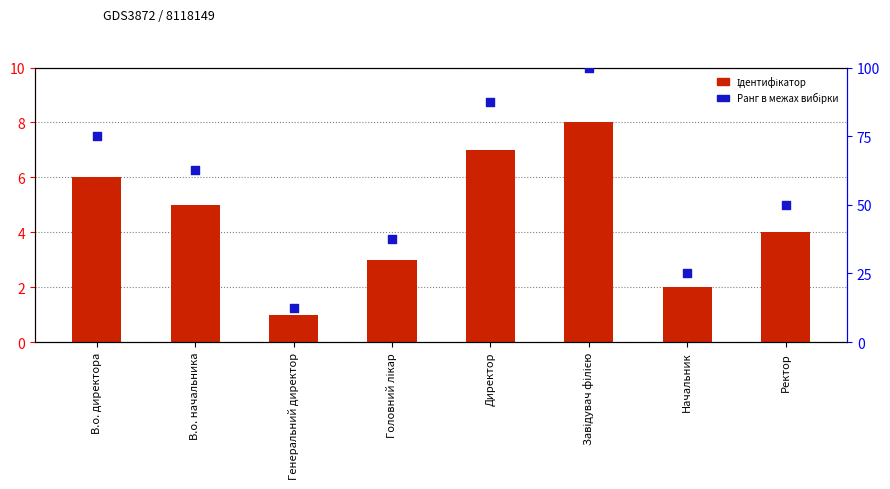

Which series has the largest total across all categories?

Ранг в межах вибірки